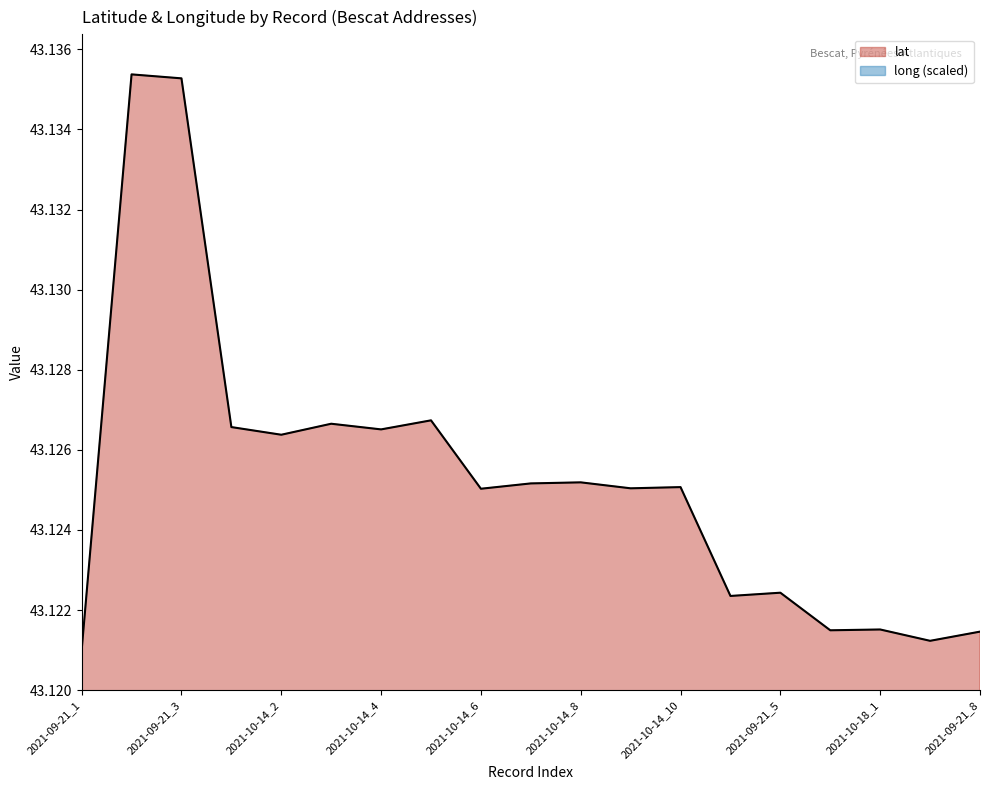

At which category does lat reach its first local peak?

2021-09-21_2